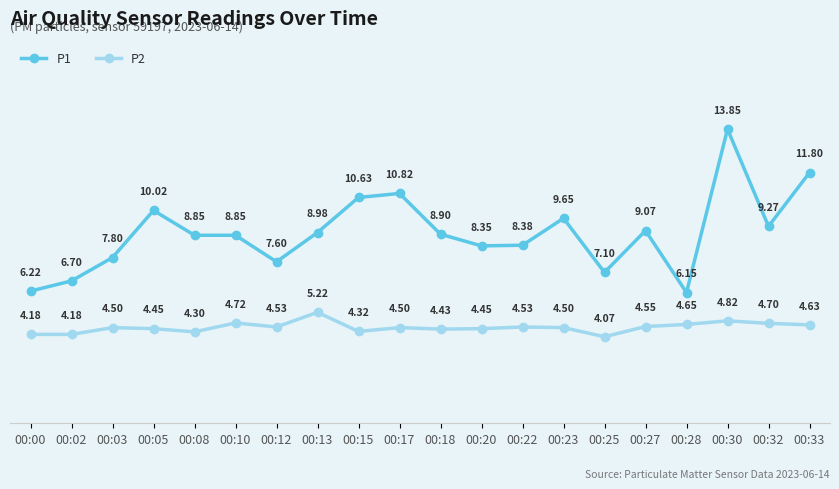

List the series in order of their peak value, highest first.

P1, P2